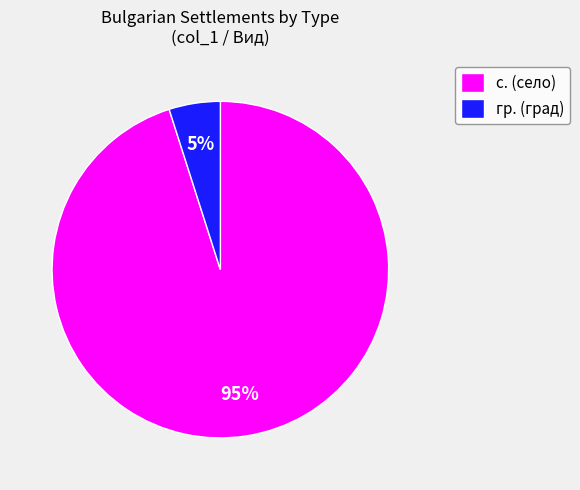

Between гр. (град) and с. (село), which is larger?

с. (село)